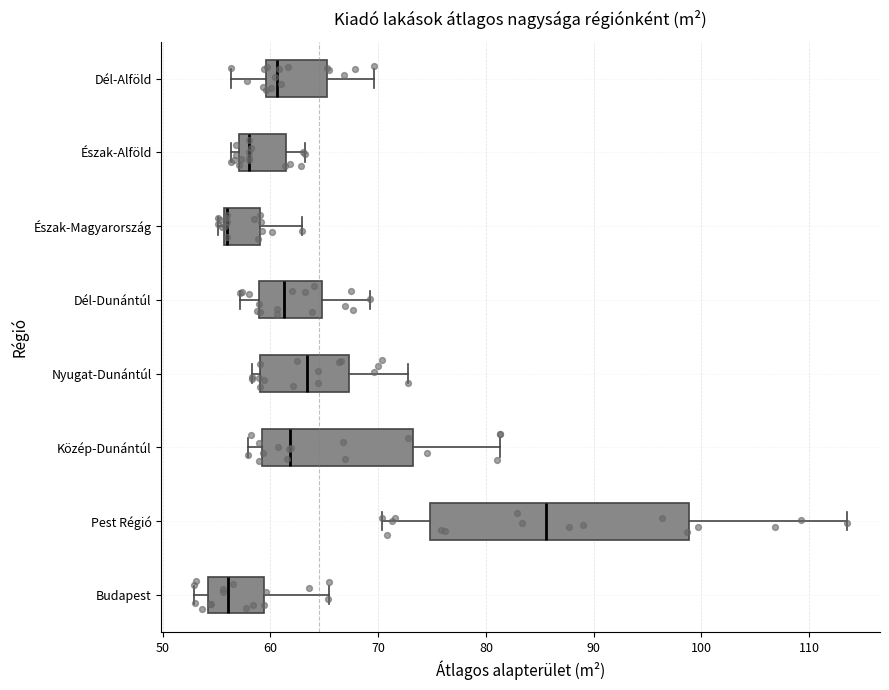

Reading bottom to top, read every box against the x-axis: the position of its median line, the range the box covers, and the ends of its whiskers. The values are not printed on the chart, so give them approximately, as read against the axis.

Budapest: median 56, box 54 to 59, whiskers 53 to 65
Pest Régió: median 86, box 75 to 99, whiskers 70 to 114
Közép-Dunántúl: median 62, box 59 to 73, whiskers 58 to 81
Nyugat-Dunántúl: median 63, box 59 to 67, whiskers 58 to 73
Dél-Dunántúl: median 61, box 59 to 65, whiskers 57 to 69
Észak-Magyarország: median 56 (drawn on the box's left edge), box 56 to 59, whiskers 55 to 63
Észak-Alföld: median 58, box 57 to 61, whiskers 56 to 63
Dél-Alföld: median 61, box 60 to 65, whiskers 56 to 70